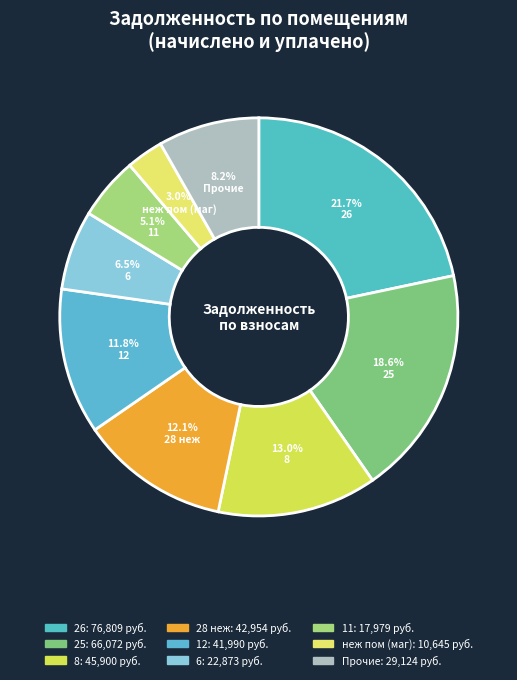

Which category has the biggest portion of the pie?

26